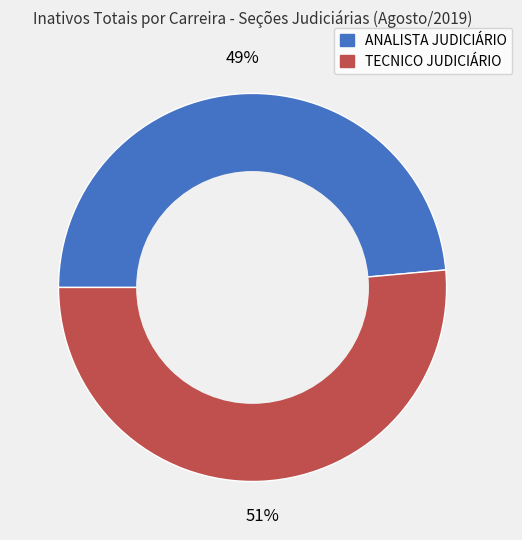

To the nearest percent, what portion does TECNICO JUDICIÁRIO represent?

51%